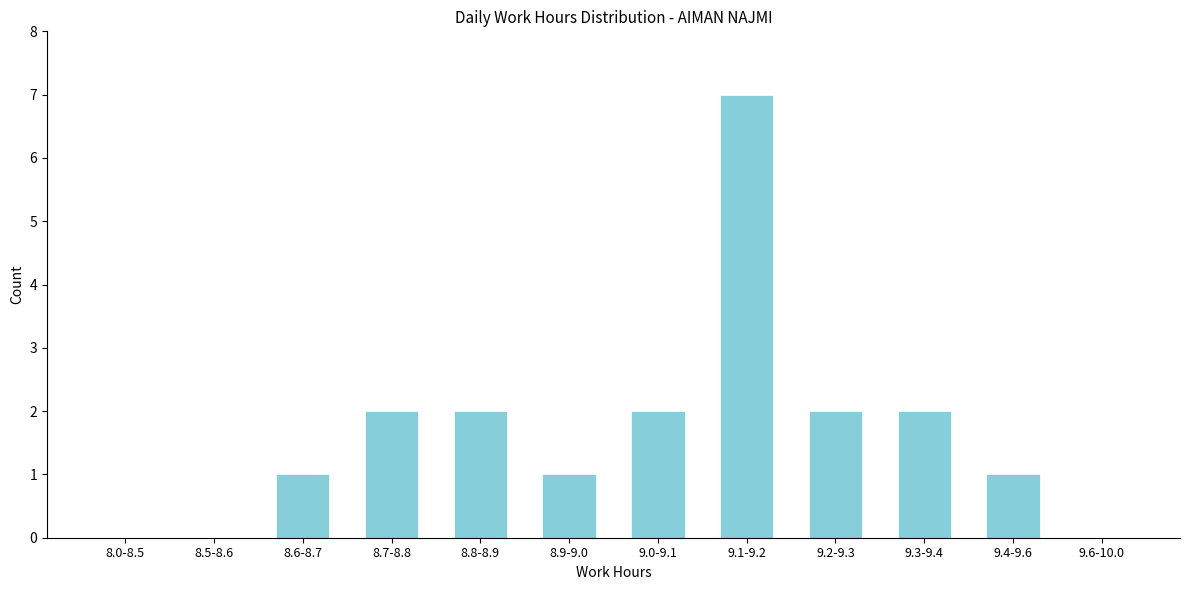

Reading left to right, transcribe all the data shown in this chart.

8.0-8.5=0	8.5-8.6=0	8.6-8.7=1	8.7-8.8=2	8.8-8.9=2	8.9-9.0=1	9.0-9.1=2	9.1-9.2=7	9.2-9.3=2	9.3-9.4=2	9.4-9.6=1	9.6-10.0=0